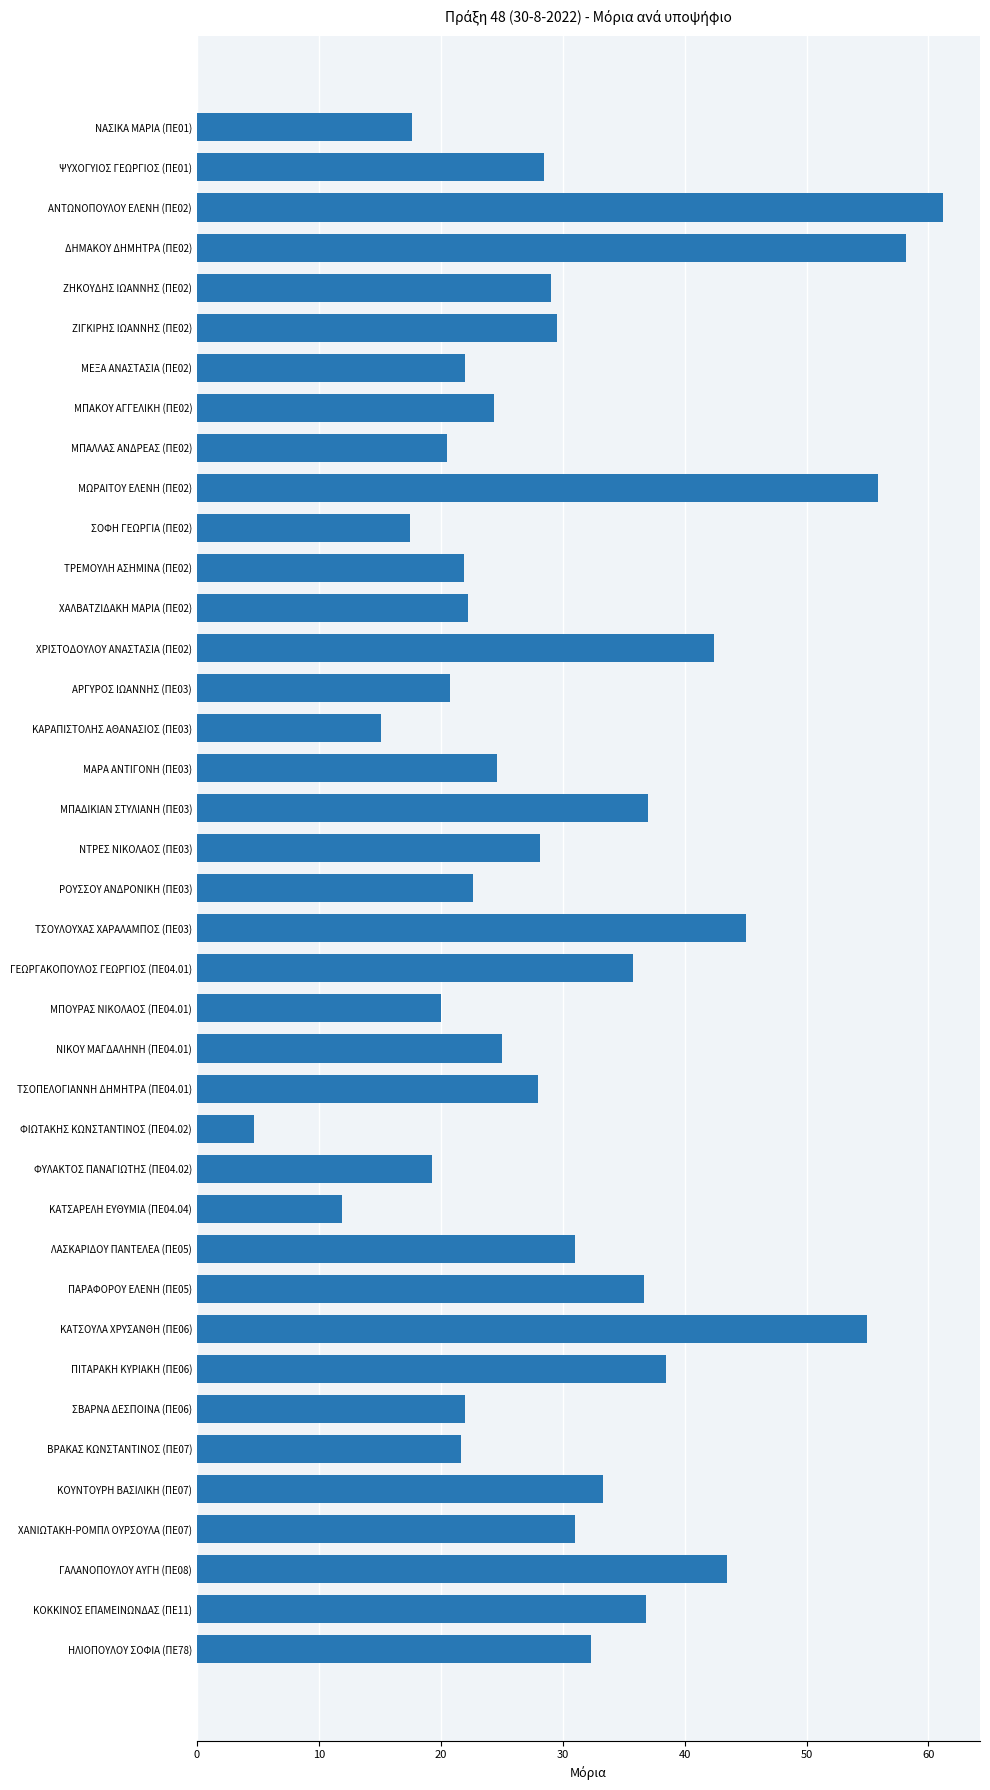

What is the smallest value displayed?

4.7